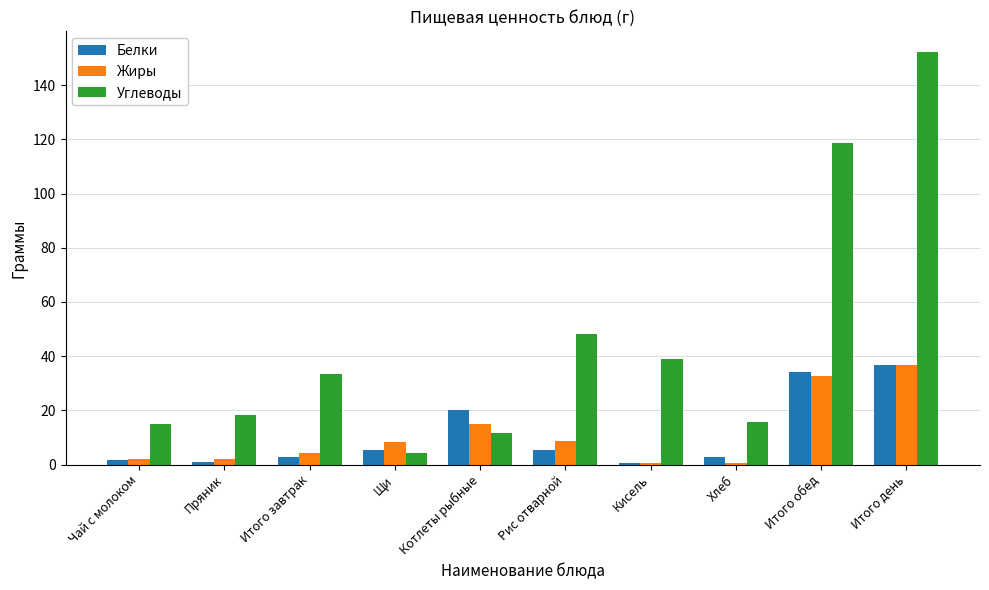

The Углеводы series shows 15.8 at Хлеб. True or false?

True